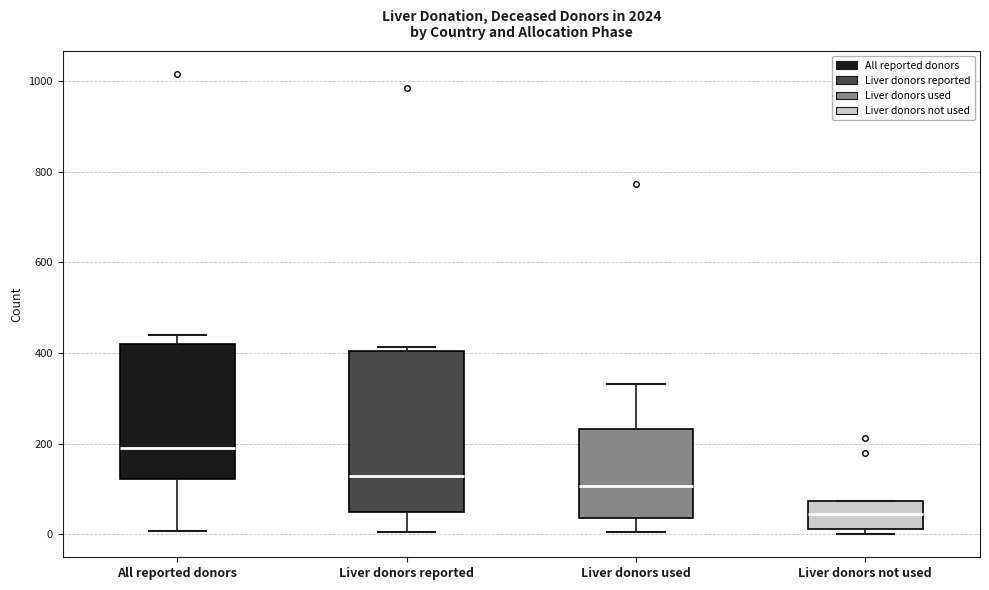

Which box's median line is the highest?

All reported donors